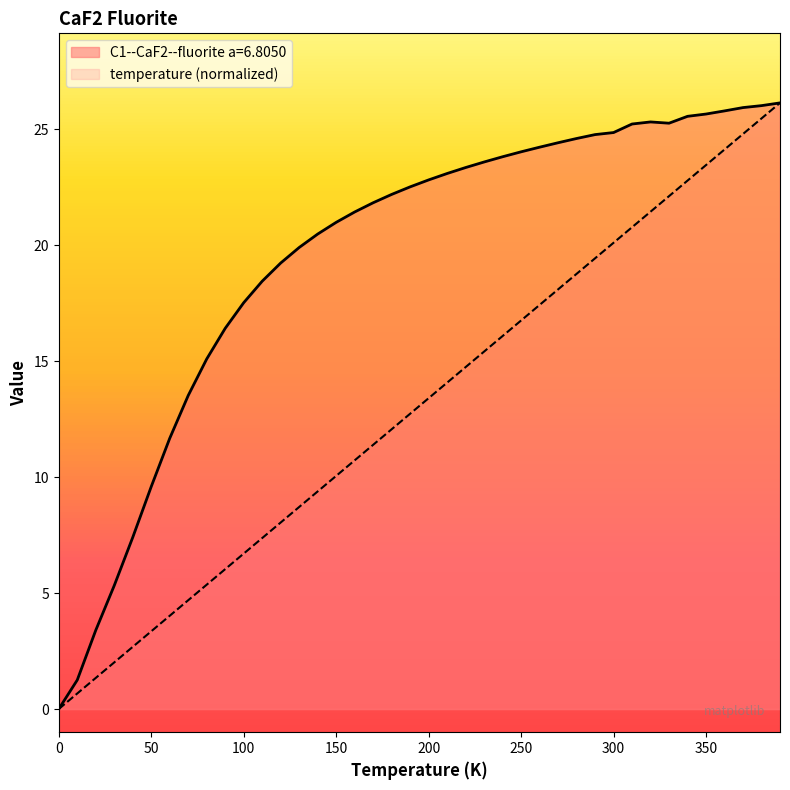

True or false: C1--CaF2--fluorite a=6.8050 has more than 0 interior local peaks.

True